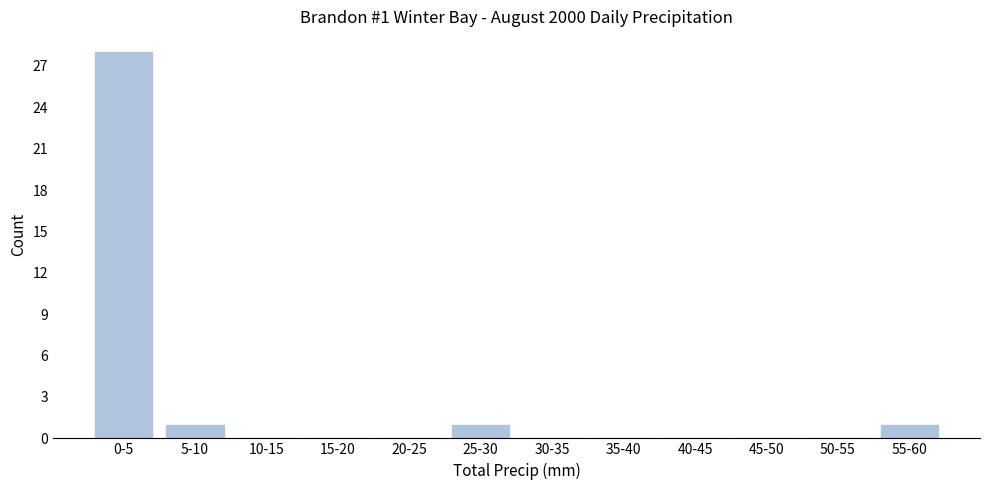

Reading left to right, extract all data points from this chart.

0-5=28	5-10=1	10-15=0	15-20=0	20-25=0	25-30=1	30-35=0	35-40=0	40-45=0	45-50=0	50-55=0	55-60=1